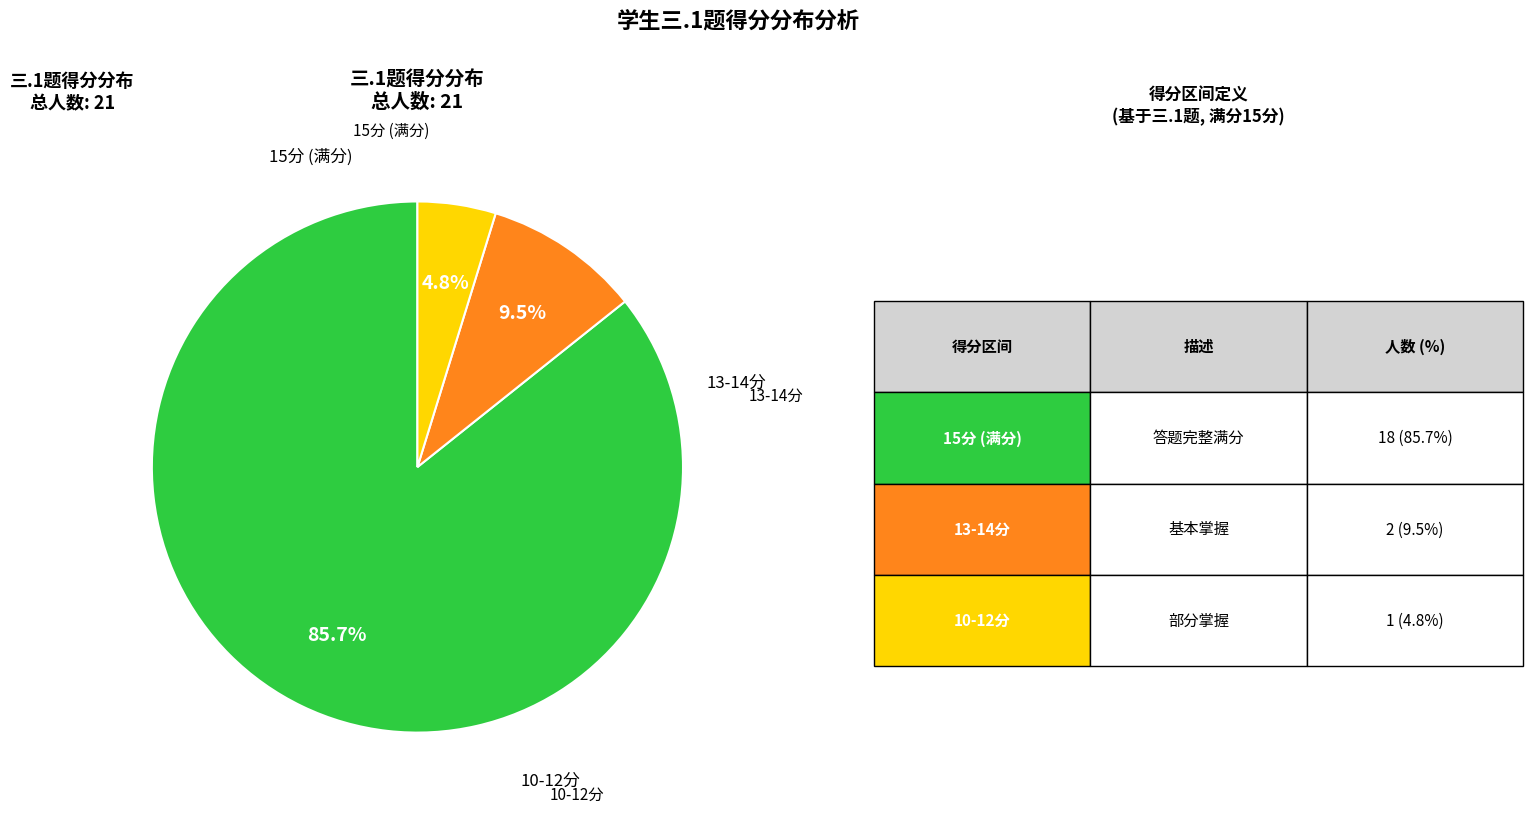

Does any single category account for the majority?

Yes